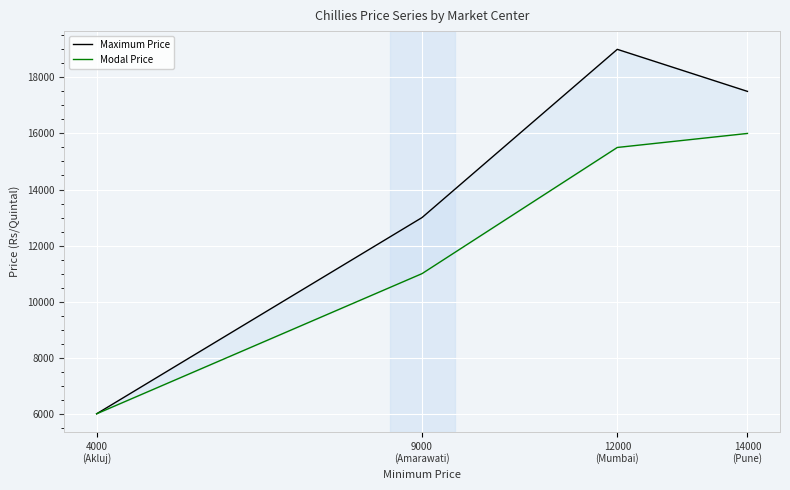

The Maximum Price series shows 1970 at 4000
(Akluj). True or false?

False